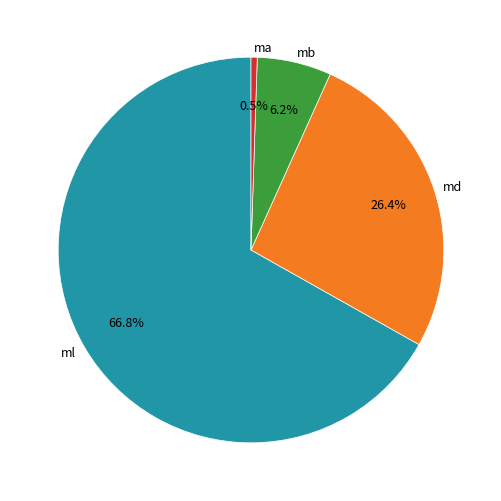

Between ma and ml, which is larger?

ml